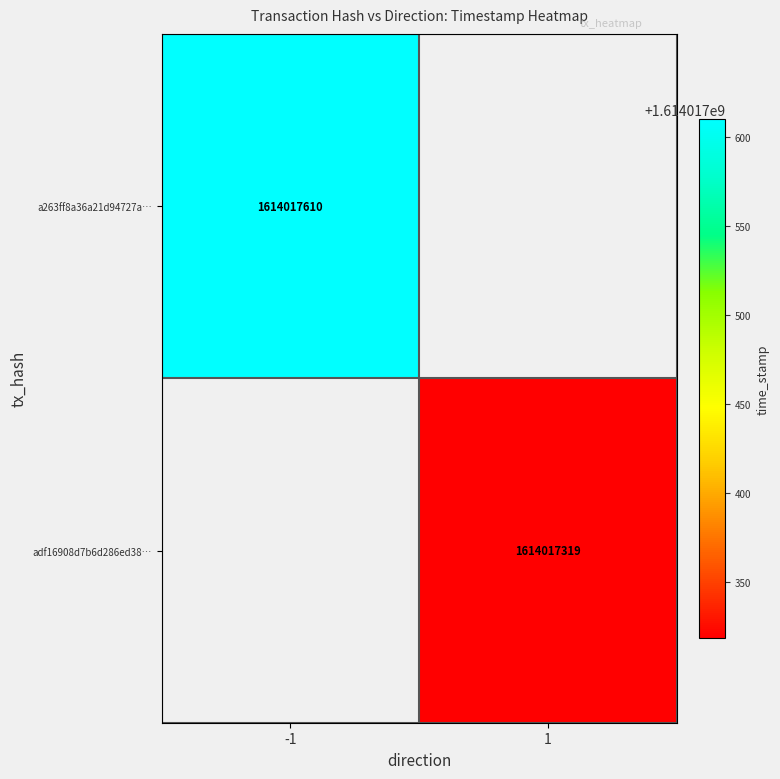

Which series changed the most between 0 and 1?

a263ff8a36a21d94727afb3b27425a9de7e74f4